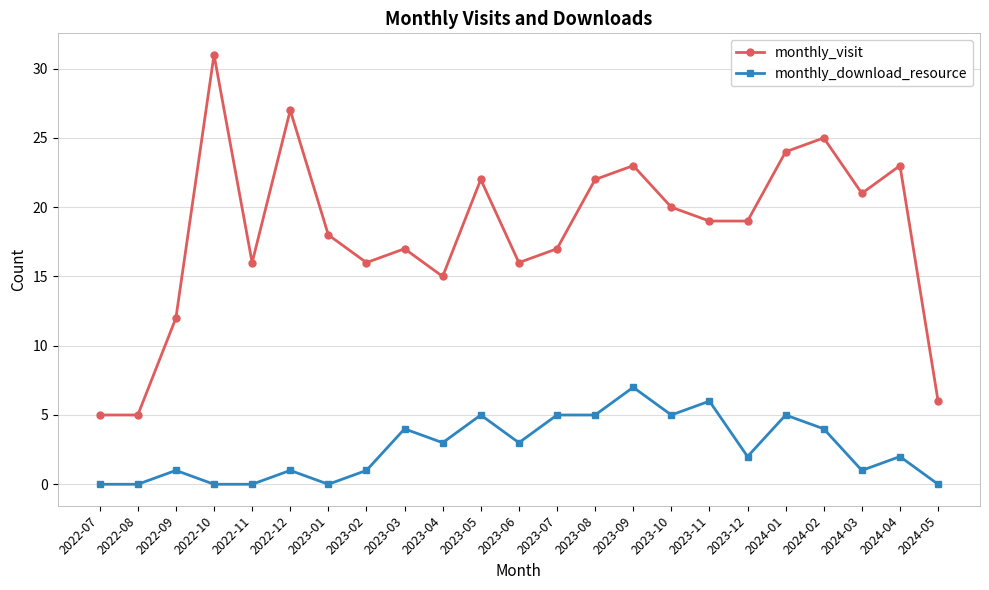

True or false: monthly_download_resource has more than 0 points higher than both neighbors.

True